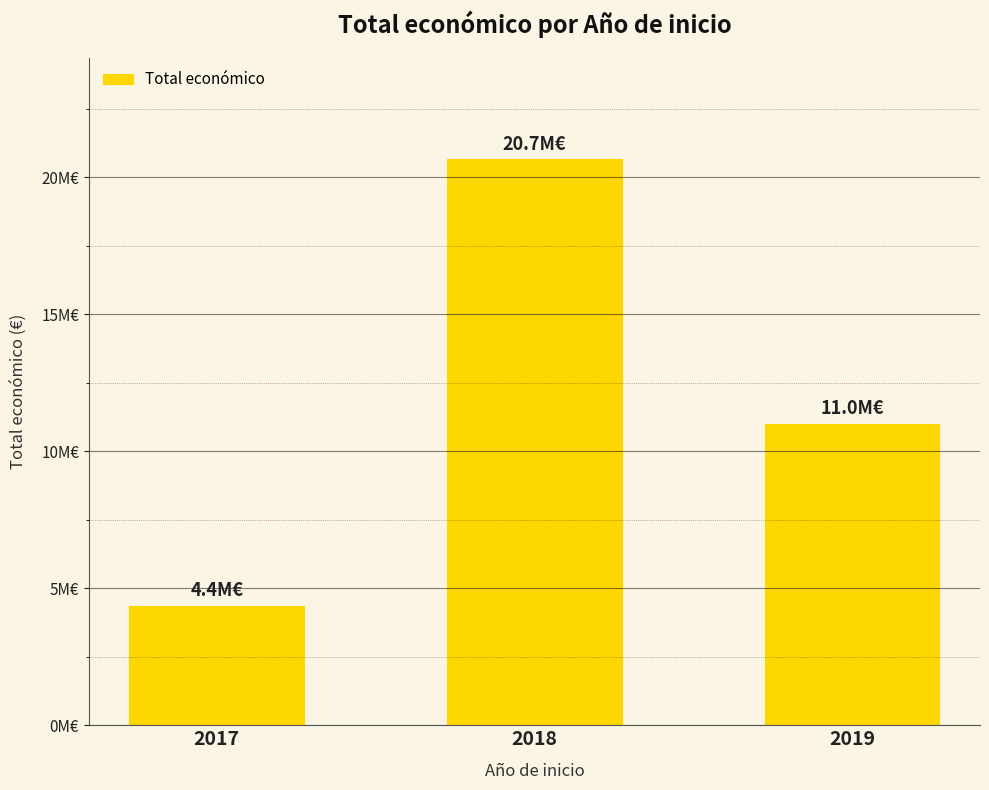

The chart shows a value of 6966844 at 2019. True or false?

False